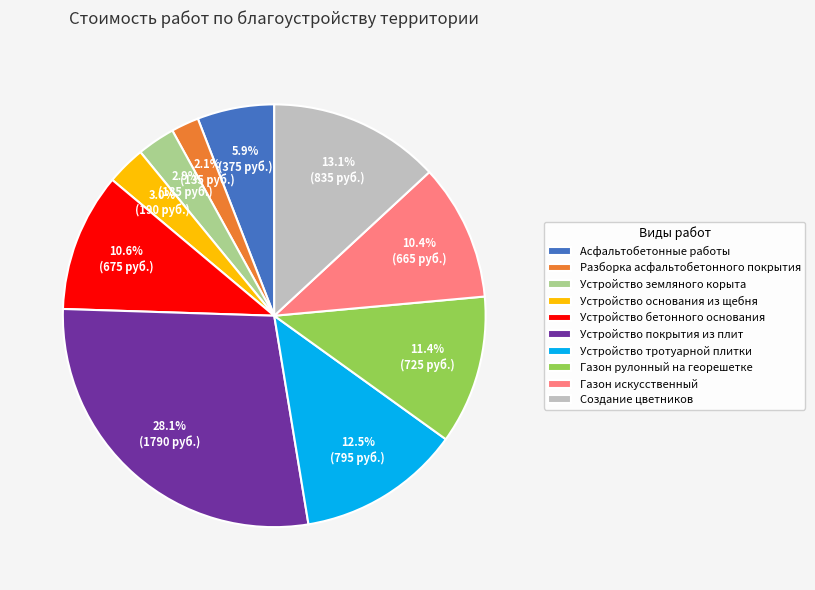

To the nearest percent, what percentage of the pie is Газон искусственный?

10%